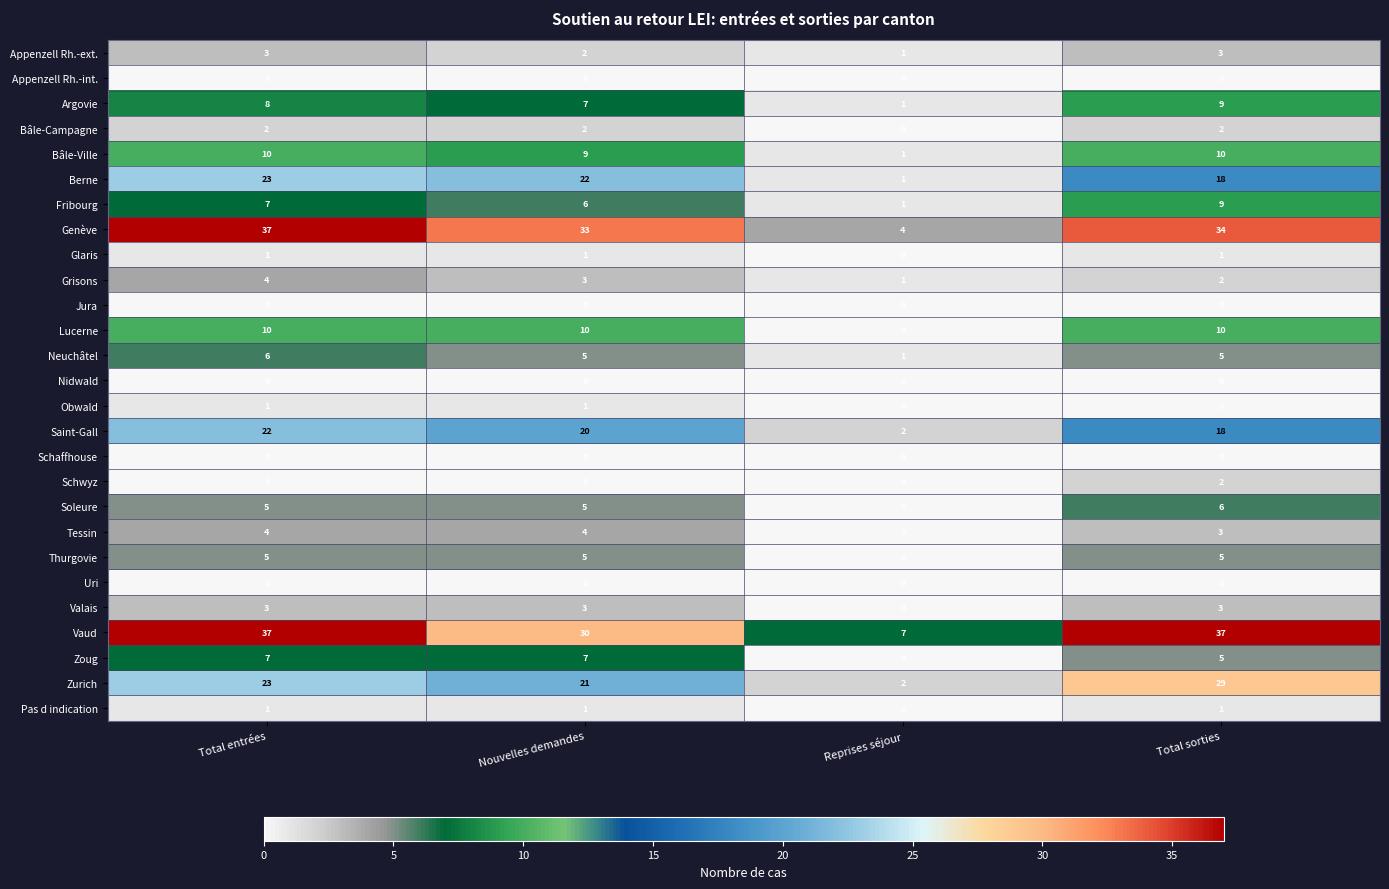

What is the highest value of the Zurich series?

29